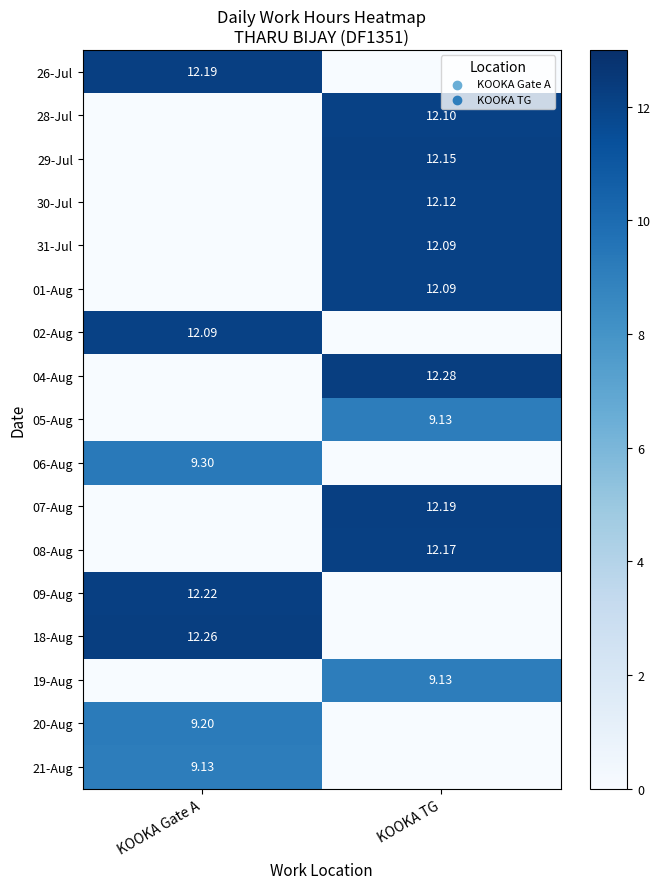

List the labels in order of 07-Aug value, smallest first.

KOOKA Gate A, KOOKA TG